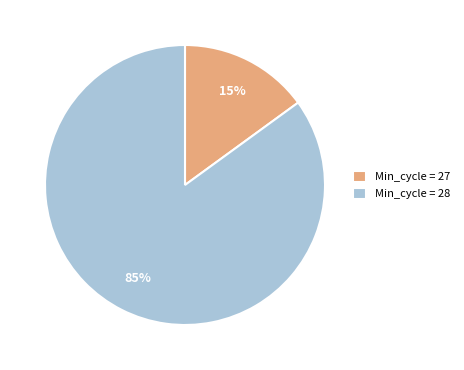

Count the number of slices in the pie.

2